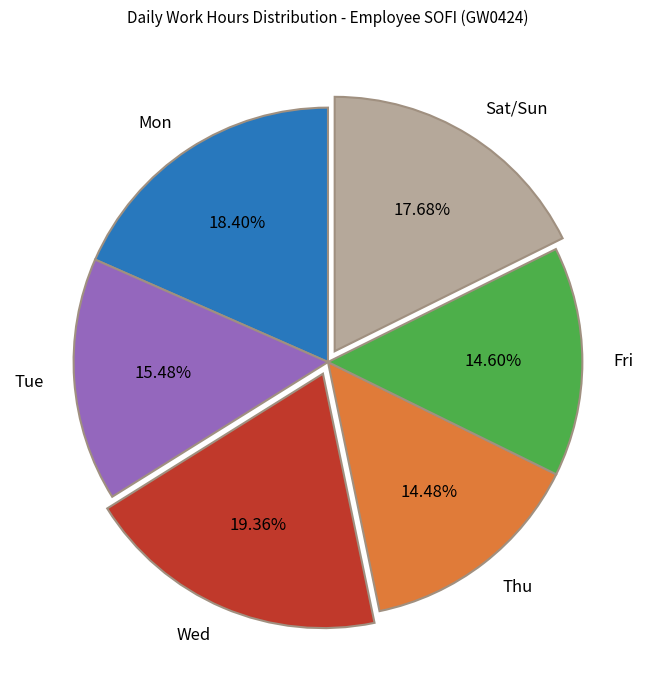

Do Thu and Tue together represent more than half of the pie?

No